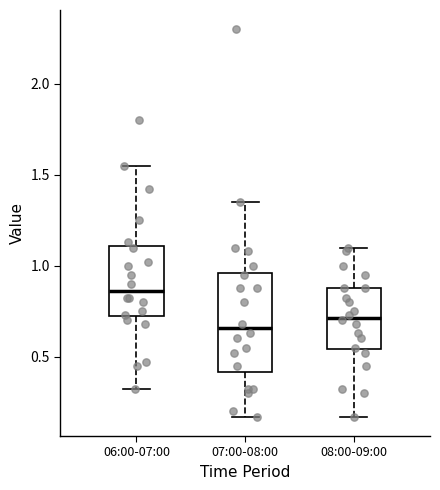

Reading left to right, read every box against the y-axis: the position of its median line, the range the box covers, and the ends of its whiskers. The values are not printed on the chart, so give them approximately, as read against the axis.

06:00-07:00: median 0.85, box 0.70 to 1.10, whiskers 0.30 to 1.55
07:00-08:00: median 0.65, box 0.40 to 0.95, whiskers 0.15 to 1.35
08:00-09:00: median 0.70, box 0.55 to 0.90, whiskers 0.15 to 1.10